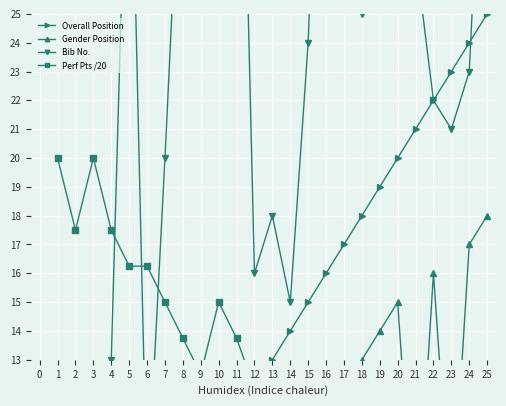

Between 15 and 7, which is larger?

15